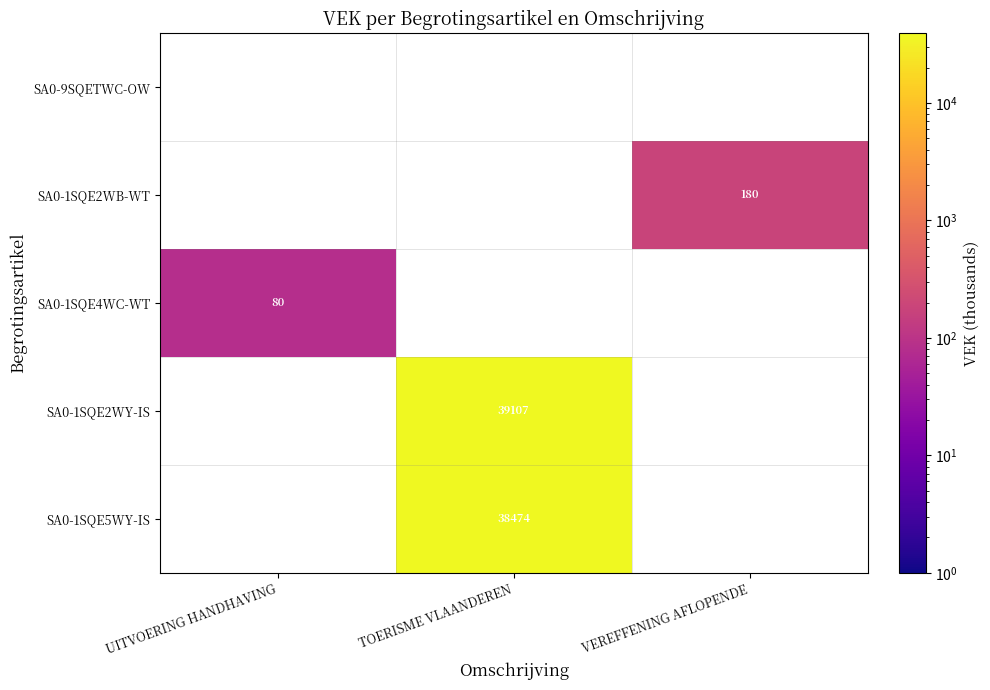

Is it true that SA0-1SQE2WB-WT equals 180 at VEREFFENING AFLOPENDE?

True